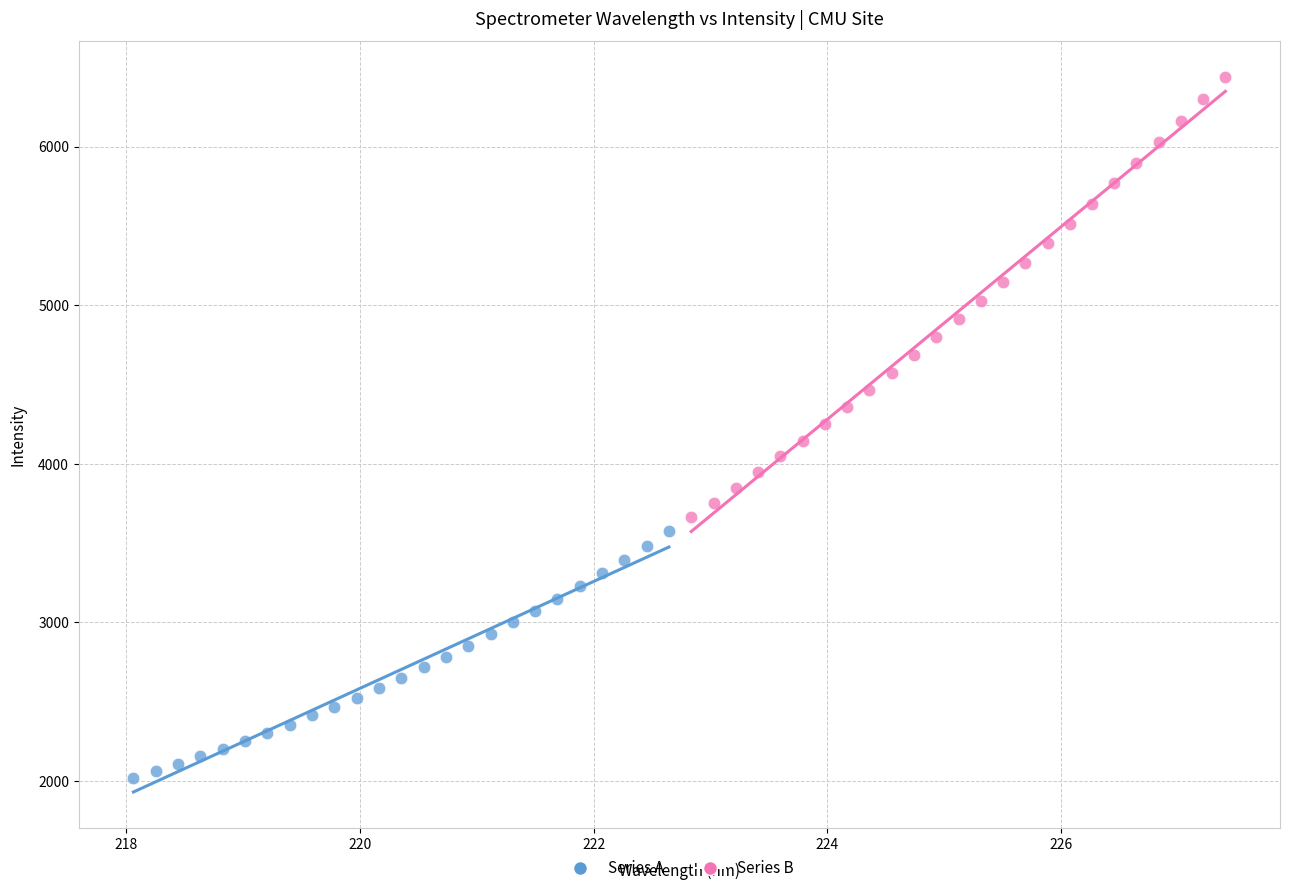

Which series contains the highest Y value?

Series B